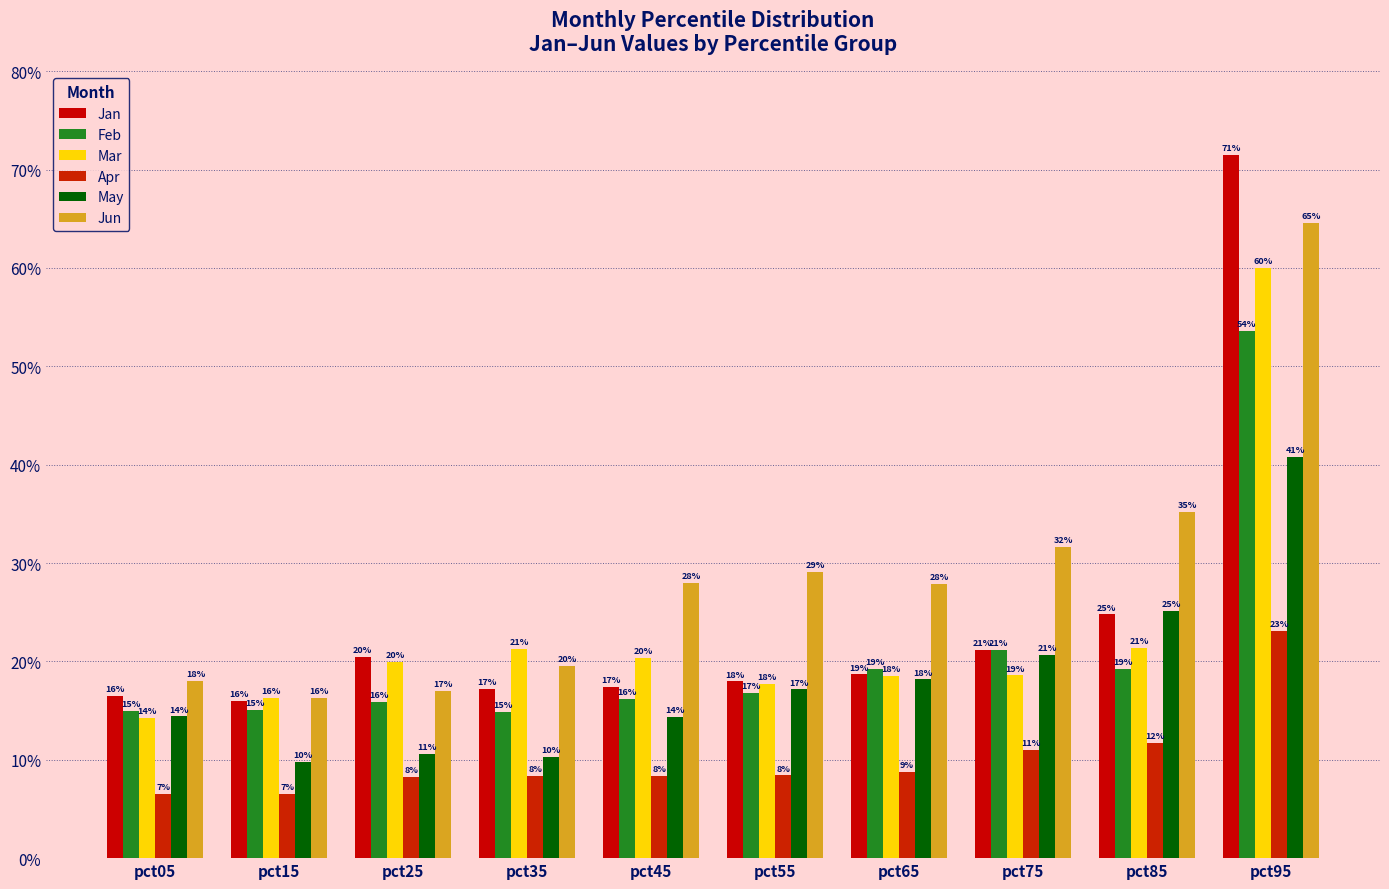

True or false: Jun has a value of 0.2 at pct25.

True